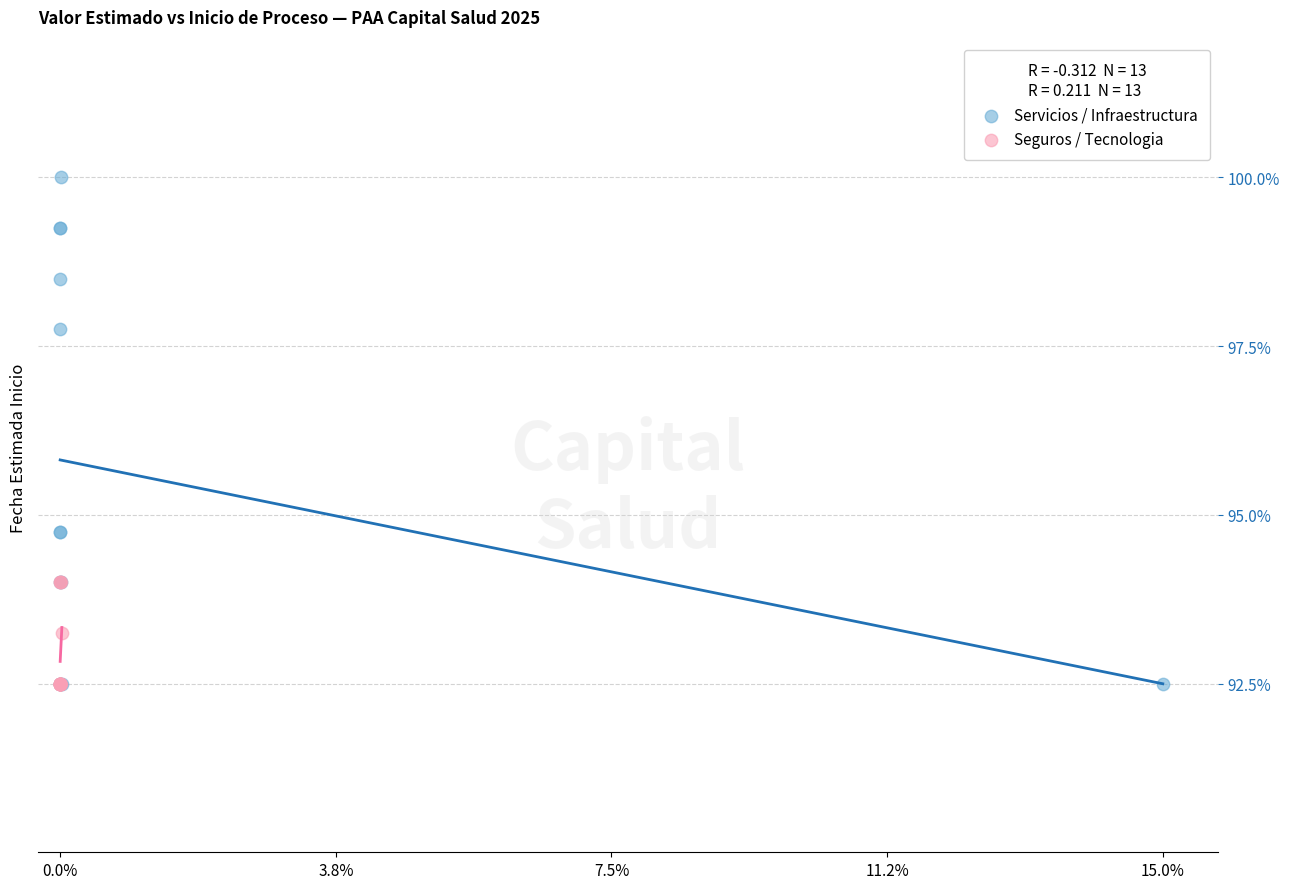

Which series has the widest spread of Y values?

Servicios / Infraestructura